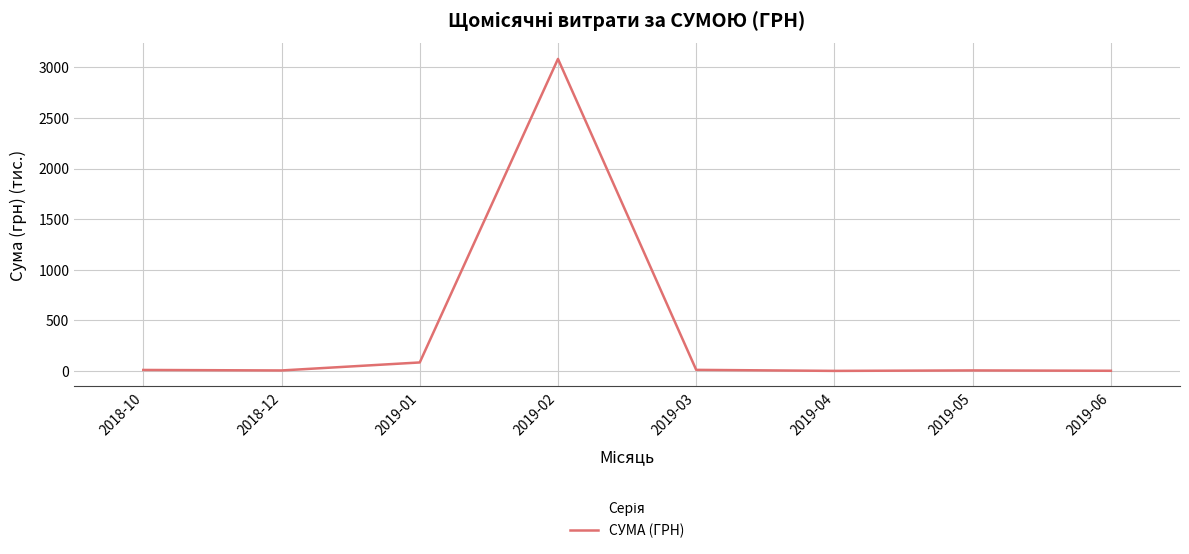

True or false: the data shows 9.3 at 2018-10.

True